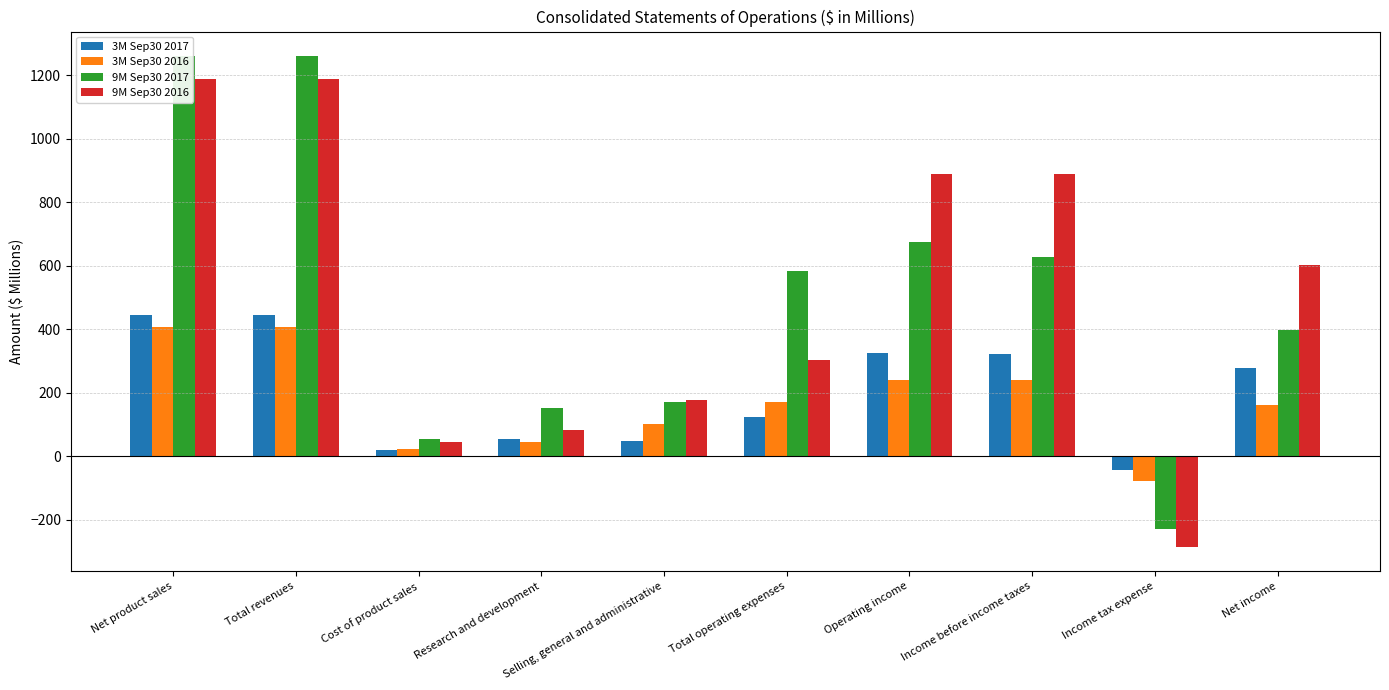

How many data points in 9M Sep30 2016 are above 603?

5